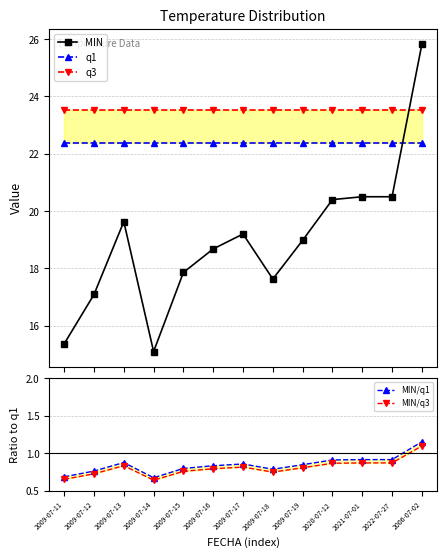

Read the q1 value at 2009-07-12.

22.4